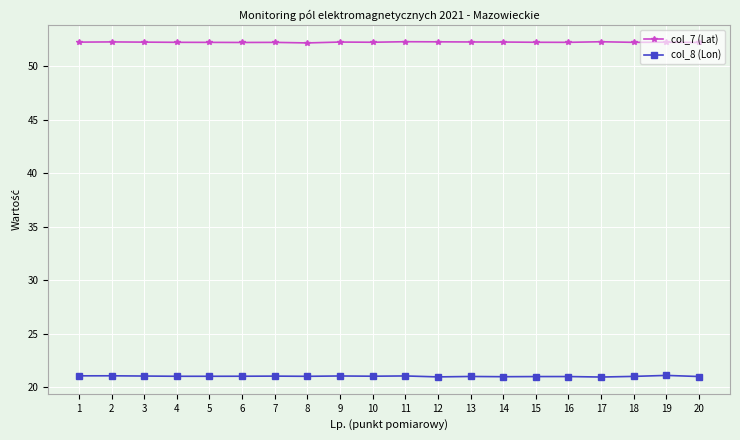

What is the smallest value displayed?

20.9